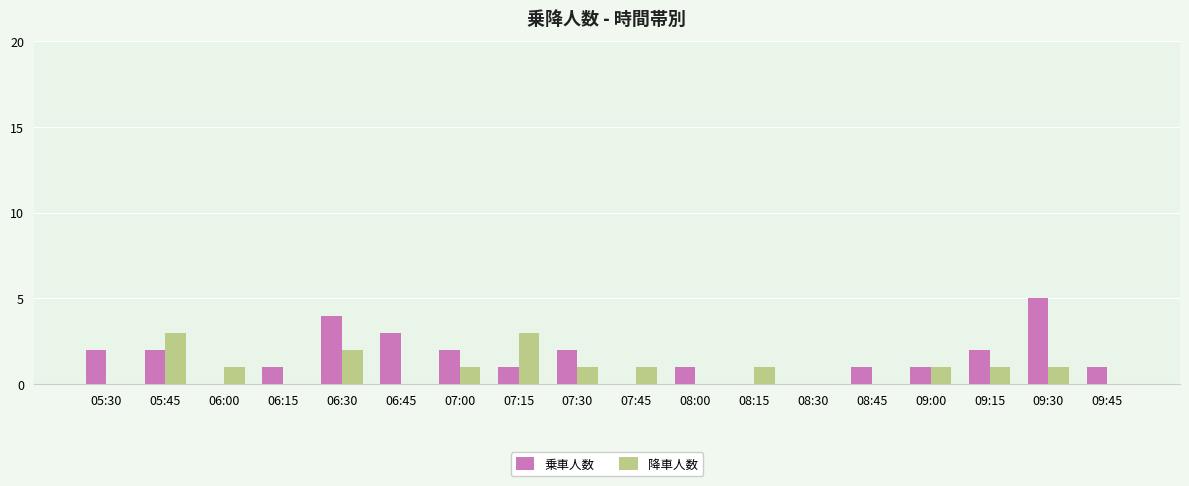

What is the sum of all 乗車人数 values?

28